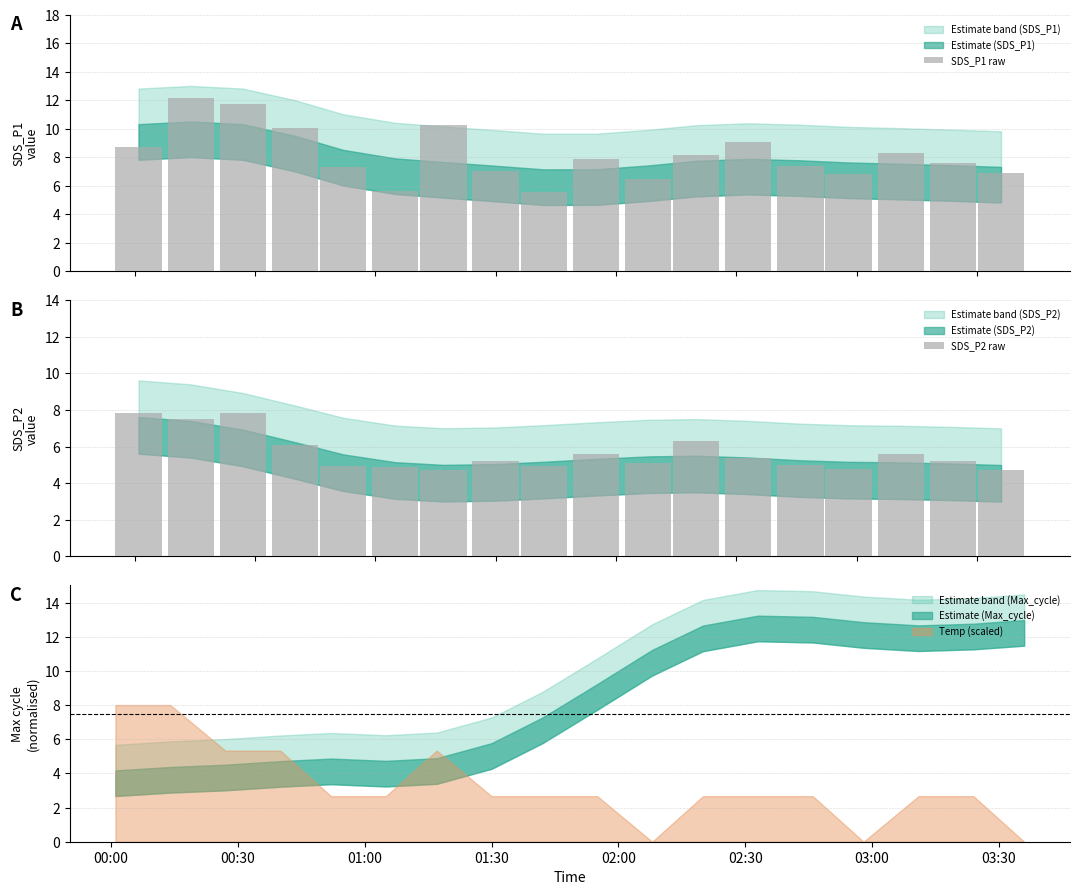

What is the minimum value for SDS_P1 raw?

5.6